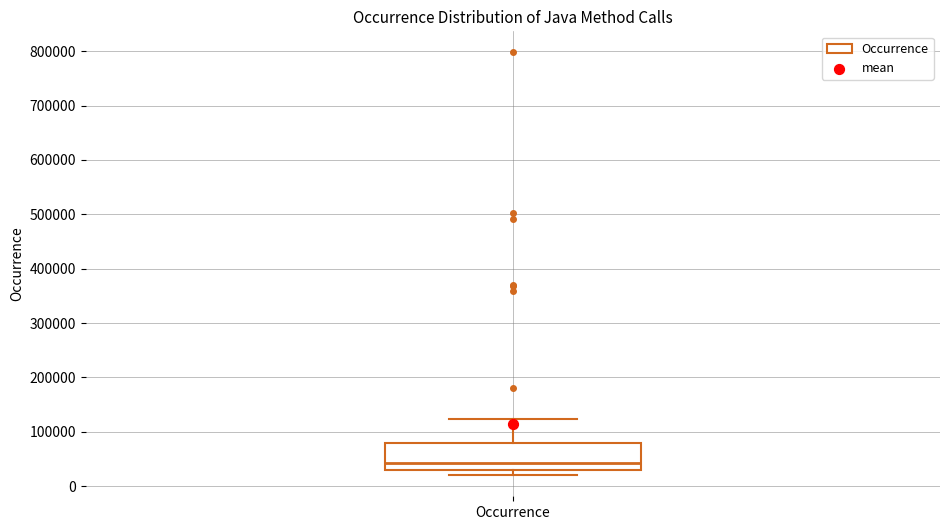

Transcribe this box plot: give where the median line is, the range the box spans, and where the two whiskers end, as read against the y-axis. The values are not printed on the chart, so give them approximately, as read against the axis.

median 40000, box 30000 to 80000, whiskers 20000 to 120000